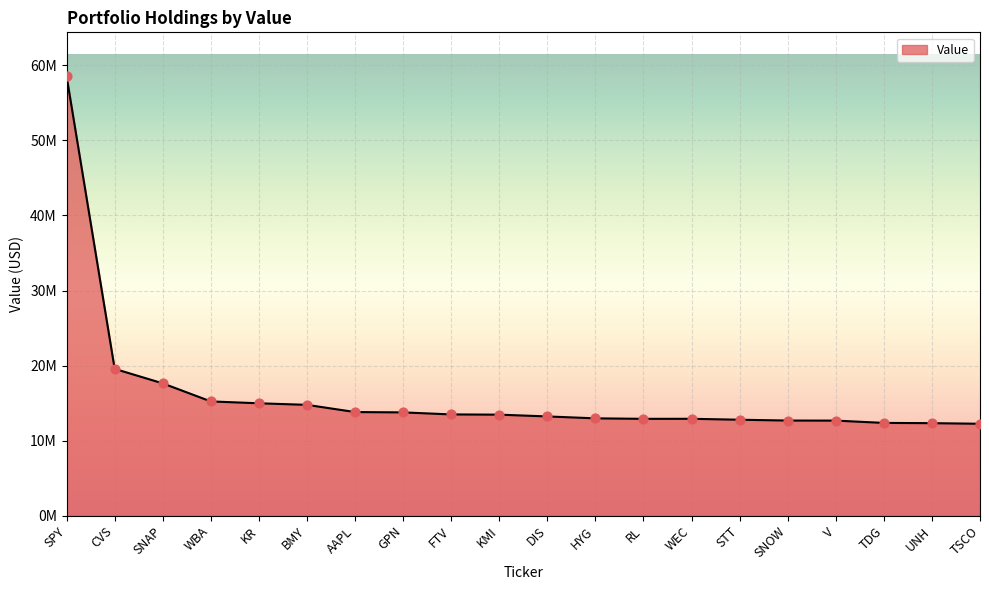

Is this an area chart (filled region under the line)?

Yes